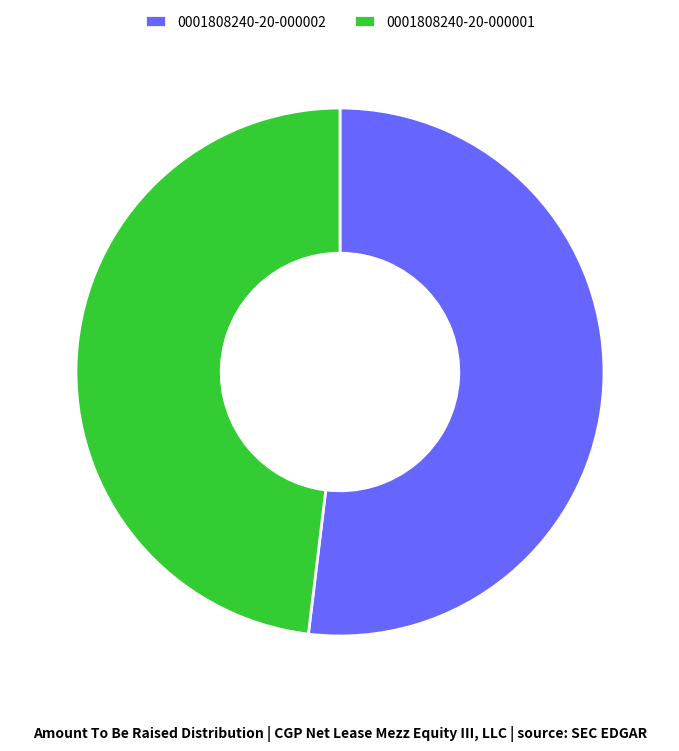

Which has a higher value, 0001808240-20-000002 or 0001808240-20-000001?

0001808240-20-000002